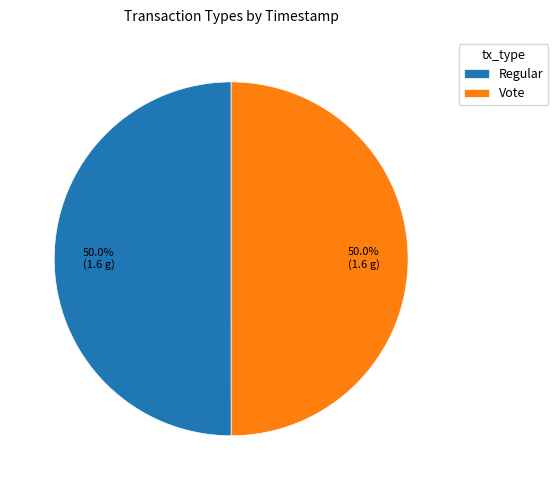

Approximately how many times larger is the value at Regular compared to Vote?

1.0